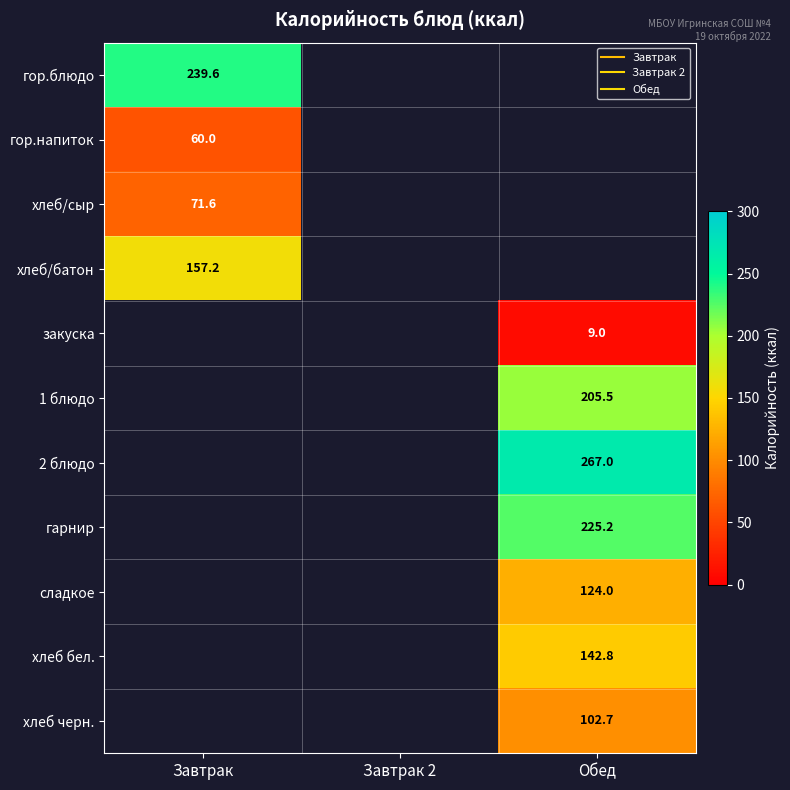

How many positive values does the закуска series have?

1